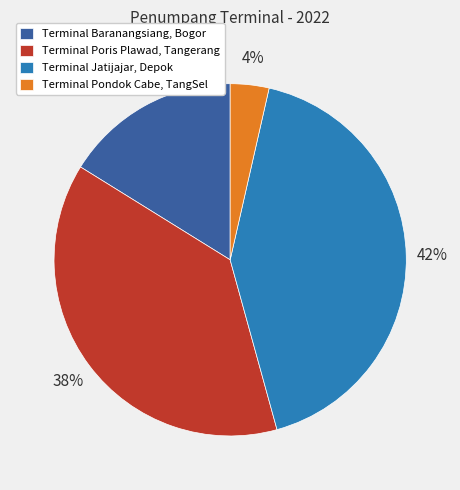

Rank the categories by value from lowest to highest.

Terminal Pondok Cabe, TangSel, Terminal Baranangsiang, Bogor, Terminal Poris Plawad, Tangerang, Terminal Jatijajar, Depok